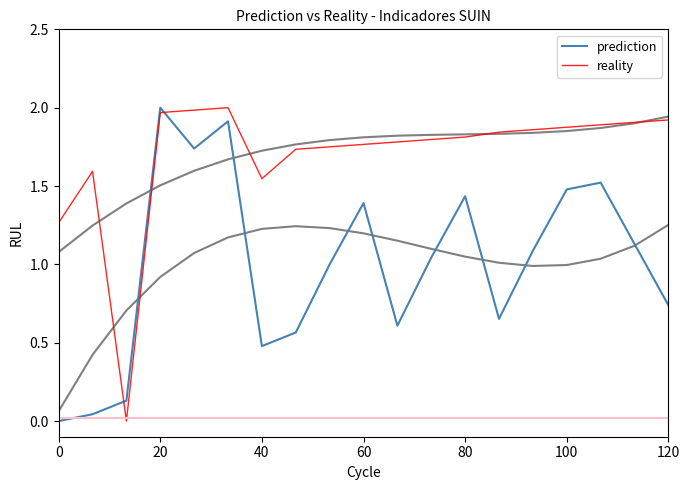

Is it true that reality equals 1.9 at 120?

True